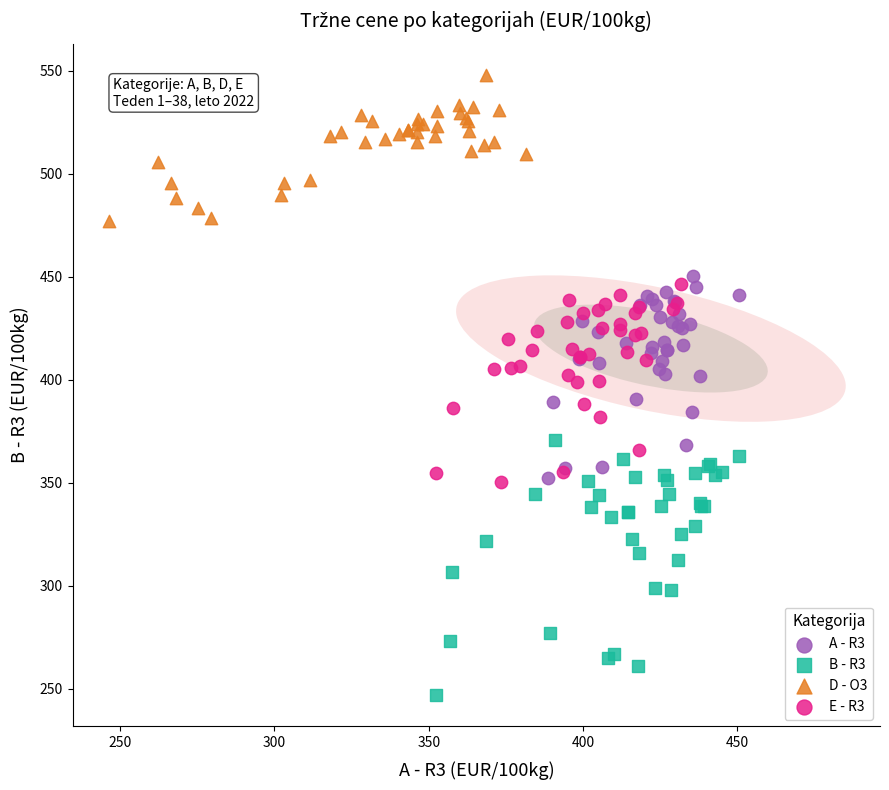

Which series has the widest spread of Y values?

B - R3